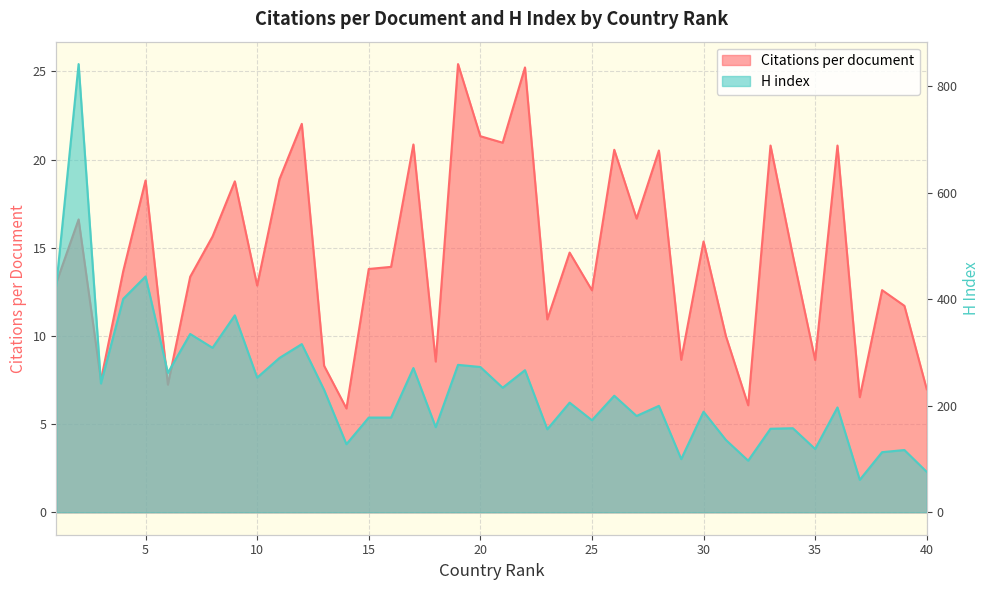

What is the difference between the H index values at 34 and 1?

268.0